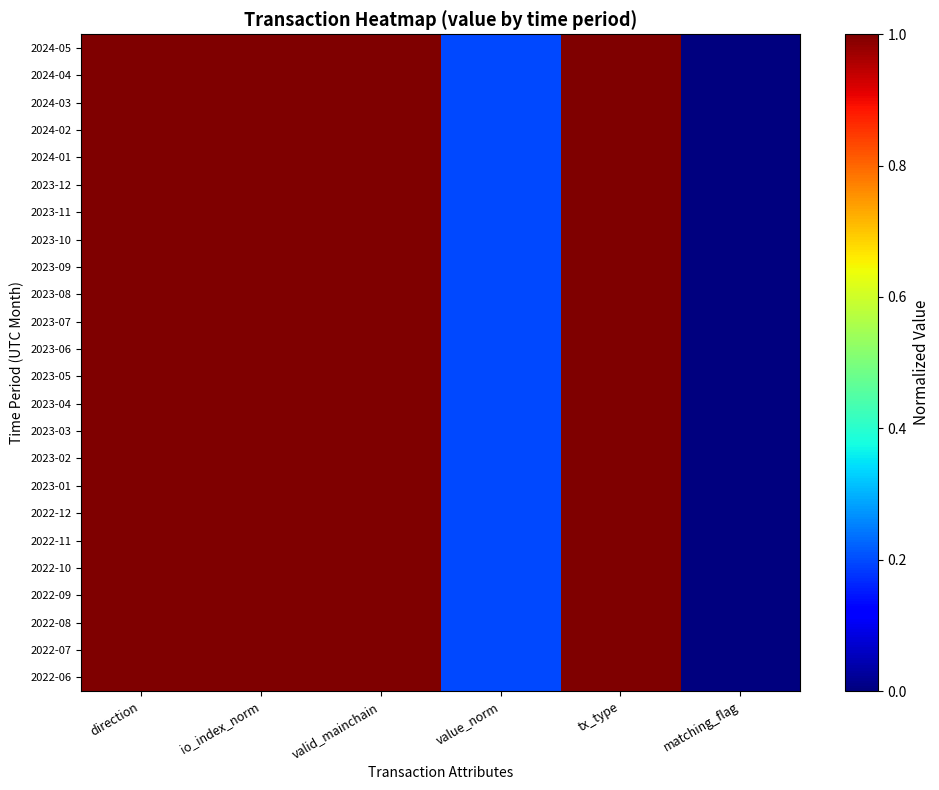

Which category has the highest value across all series?

direction